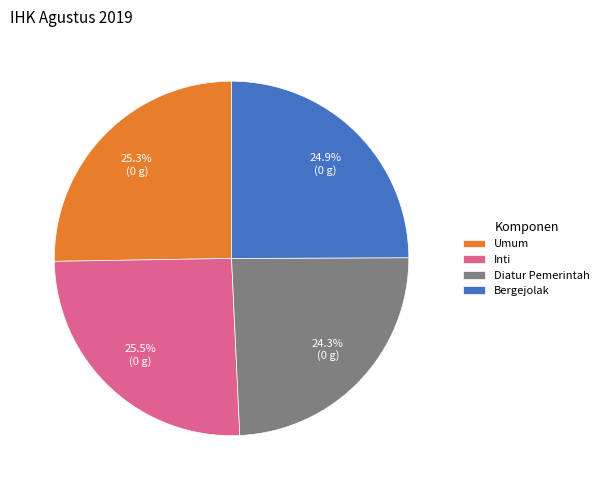

Between Bergejolak and Inti, which is larger?

Inti